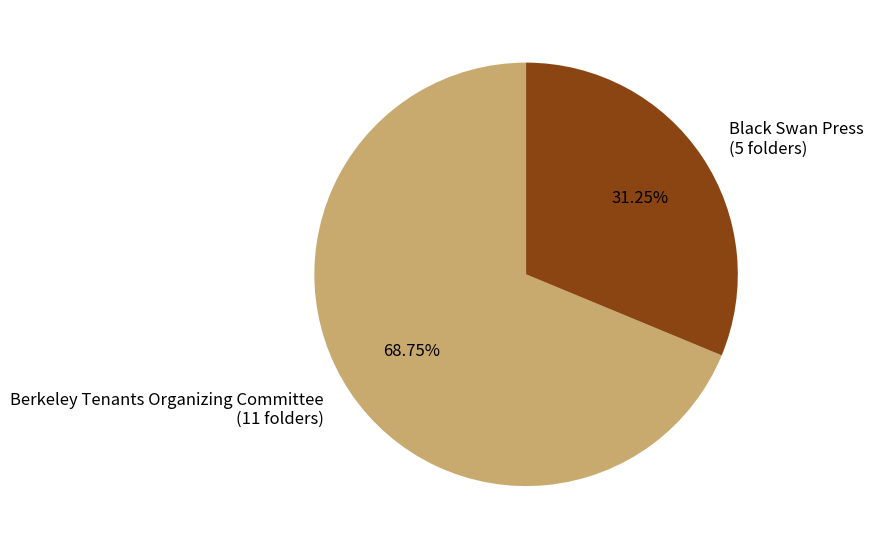

Is it true that Berkeley Tenants Organizing Committee is 82% of the pie?

False